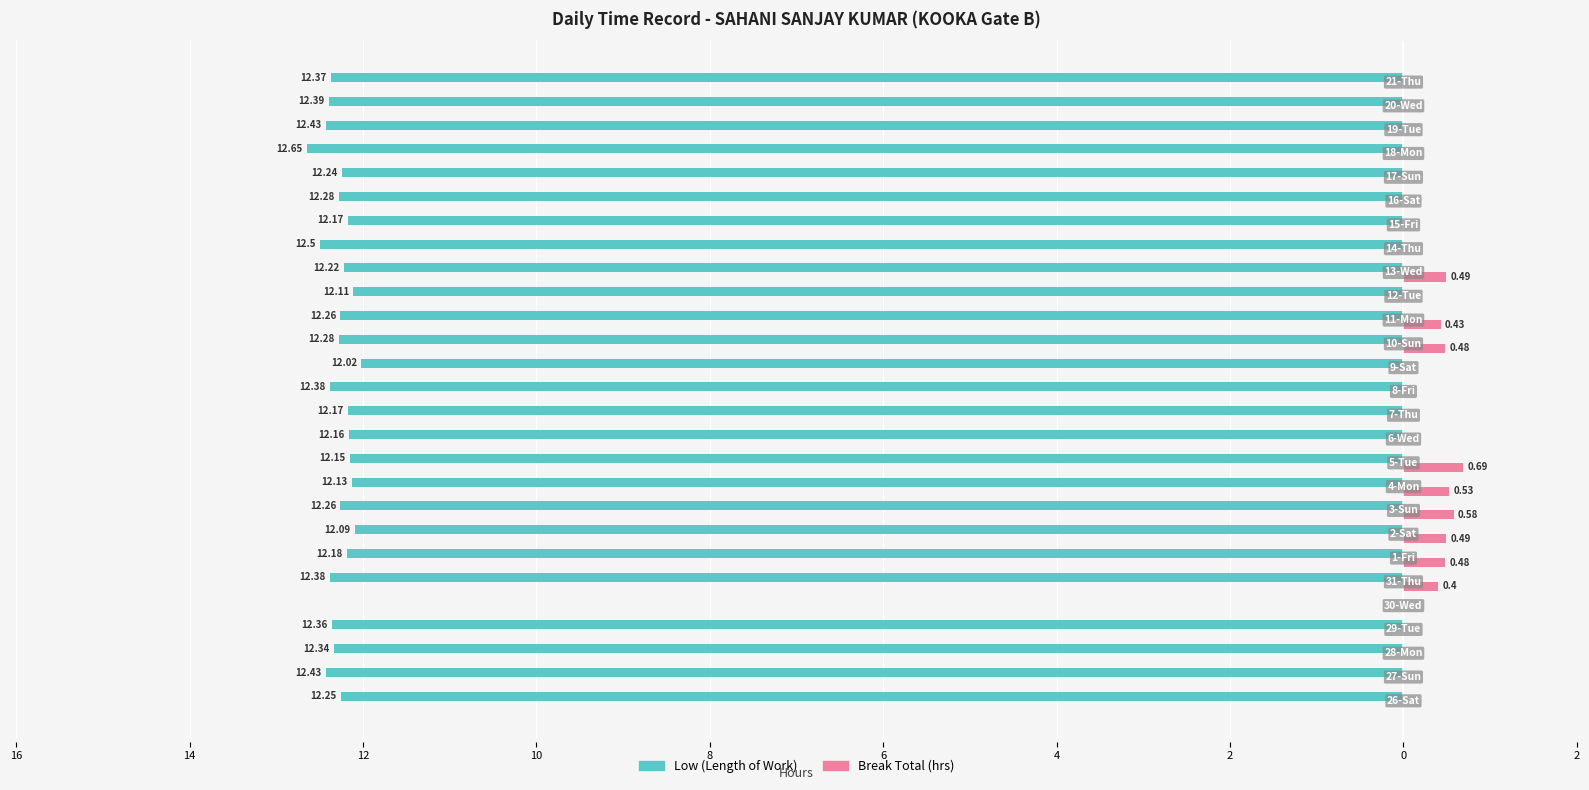

What is the minimum value for Low (Length of Work)?

-12.7